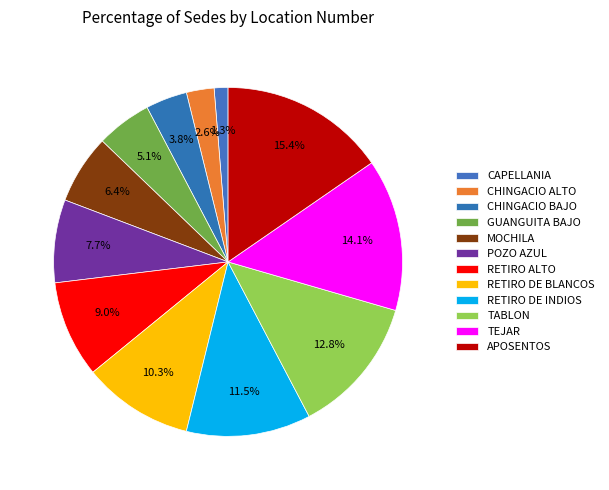

Rank the categories by value from lowest to highest.

CAPELLANIA, CHINGACIO ALTO, CHINGACIO BAJO, GUANGUITA BAJO, MOCHILA, POZO AZUL, RETIRO ALTO, RETIRO DE BLANCOS, RETIRO DE INDIOS, TABLON, TEJAR, APOSENTOS